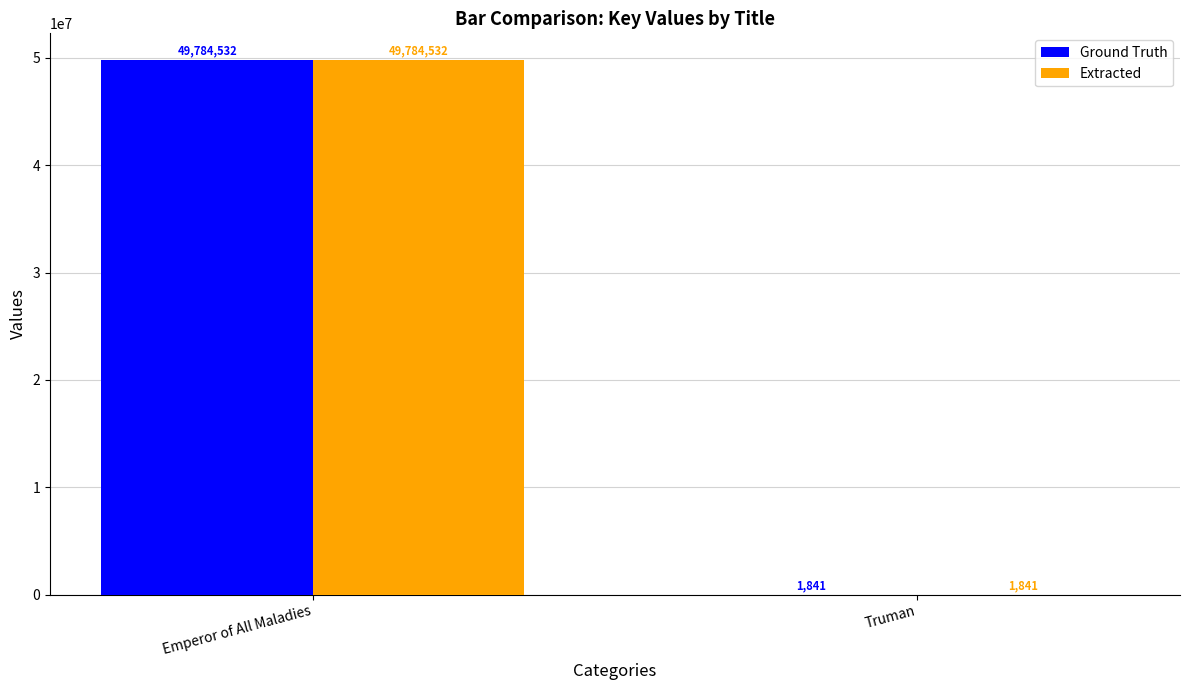

Count the Ground Truth values in the range 1841 to 49784532.

2